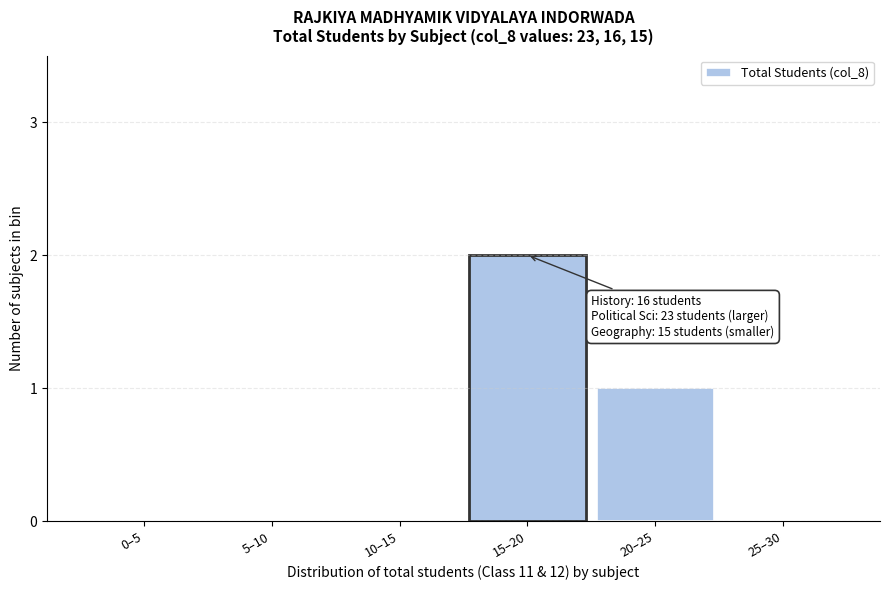

Reading left to right, what are all the values shown in this chart?

0–5=0	5–10=0	10–15=0	15–20=2	20–25=1	25–30=0